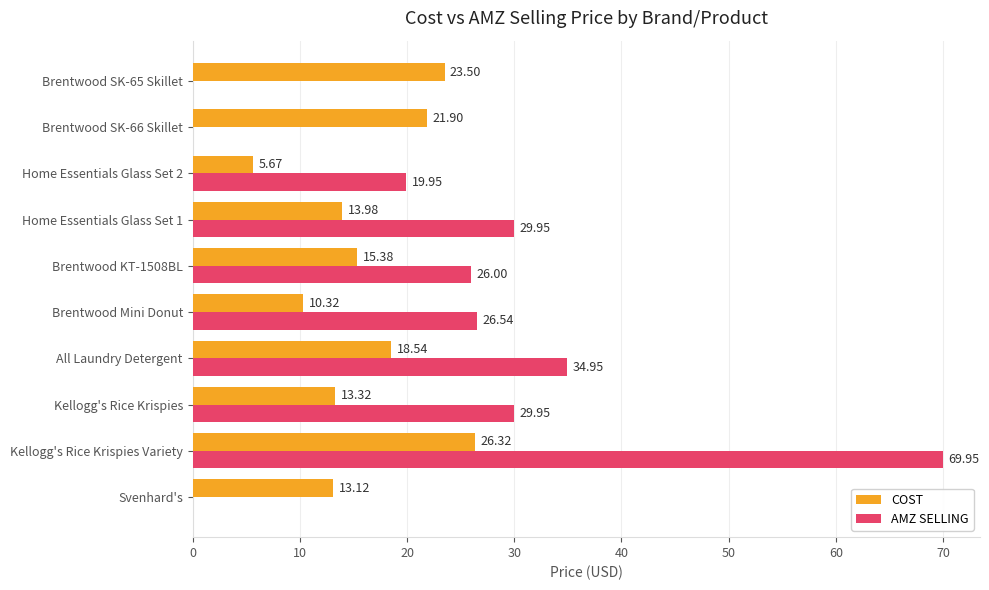

Where is AMZ SELLING nearest to the value 34?

All Laundry Detergent